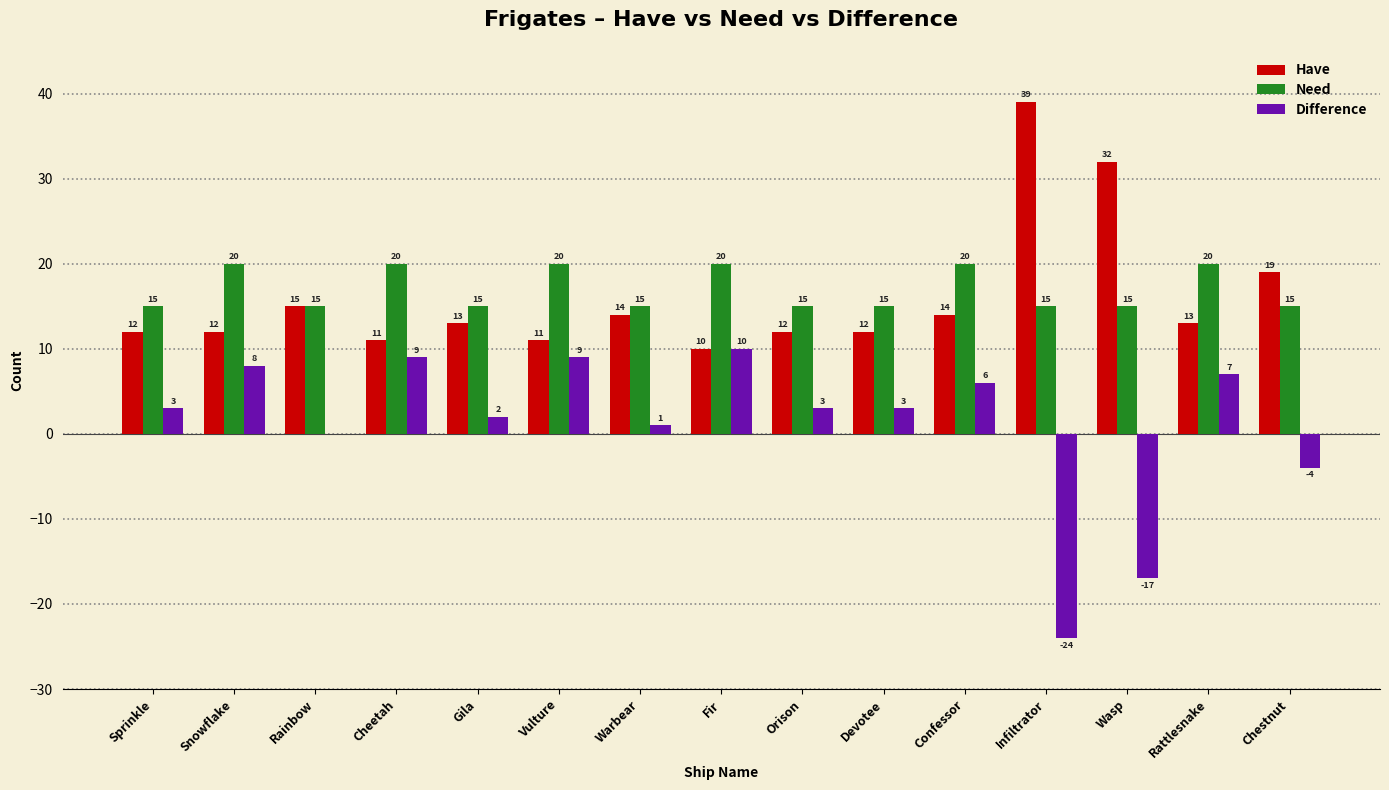

What is the sum of the Difference values at Rainbow and Infiltrator?

-24